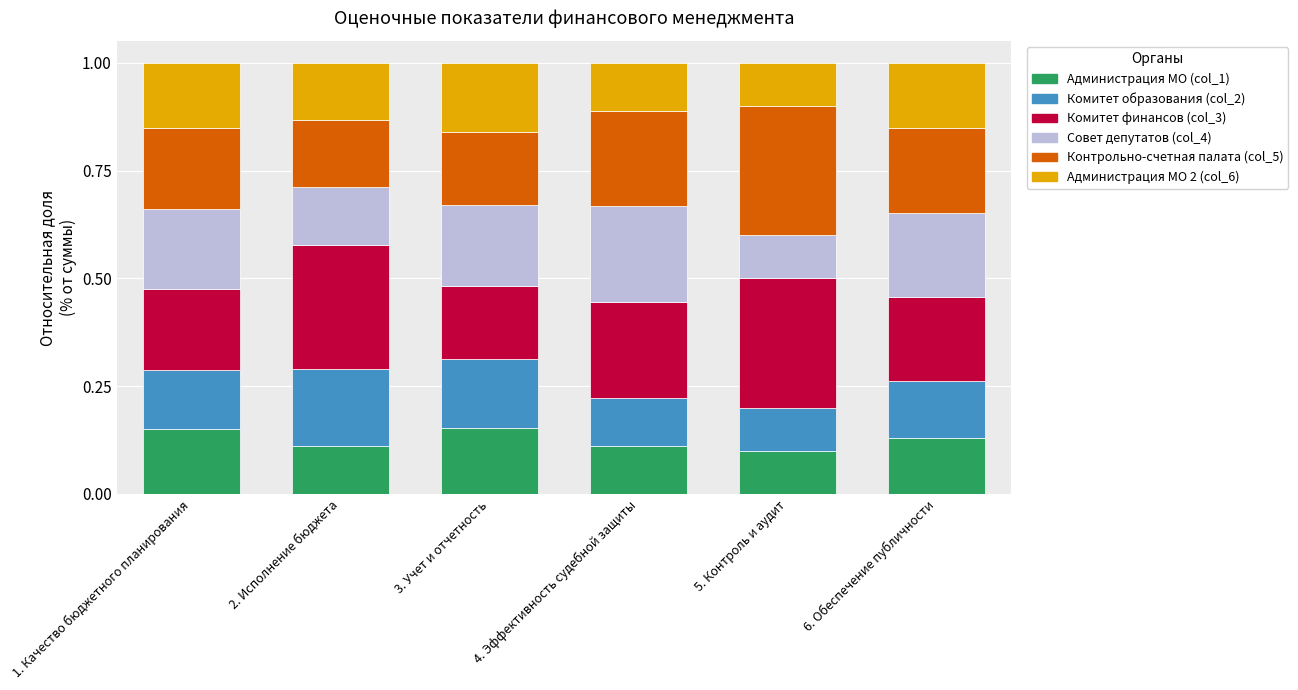

What is the total value across all series at 6. Обеспечение публичности?

1.0